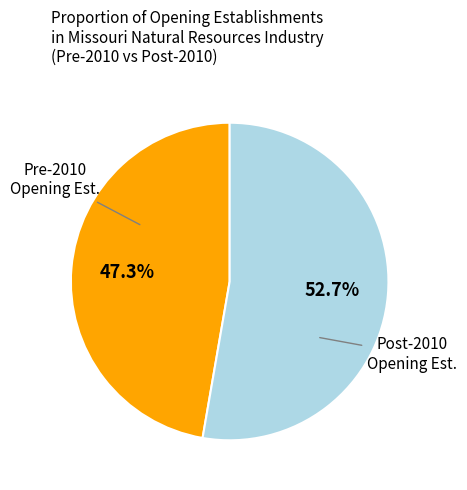

Is there a majority slice in this chart?

Yes